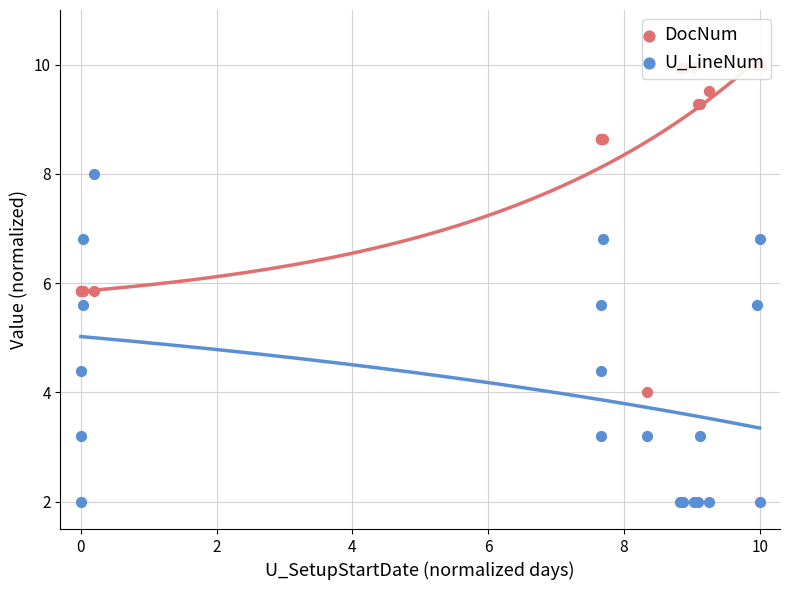

What is the total value across all series at 12?

11.8